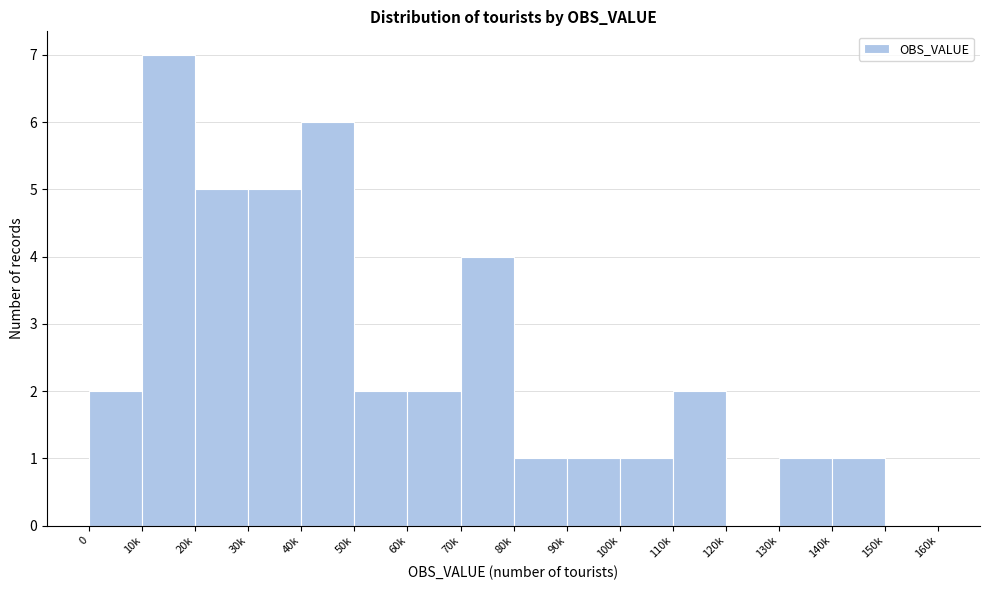

Reading left to right, what are all the values shown in this chart?

0=2	10k=7	20k=5	30k=5	40k=6	50k=2	60k=2	70k=4	80k=1	90k=1	100k=1	110k=2	120k=0	130k=1	140k=1	150k=0